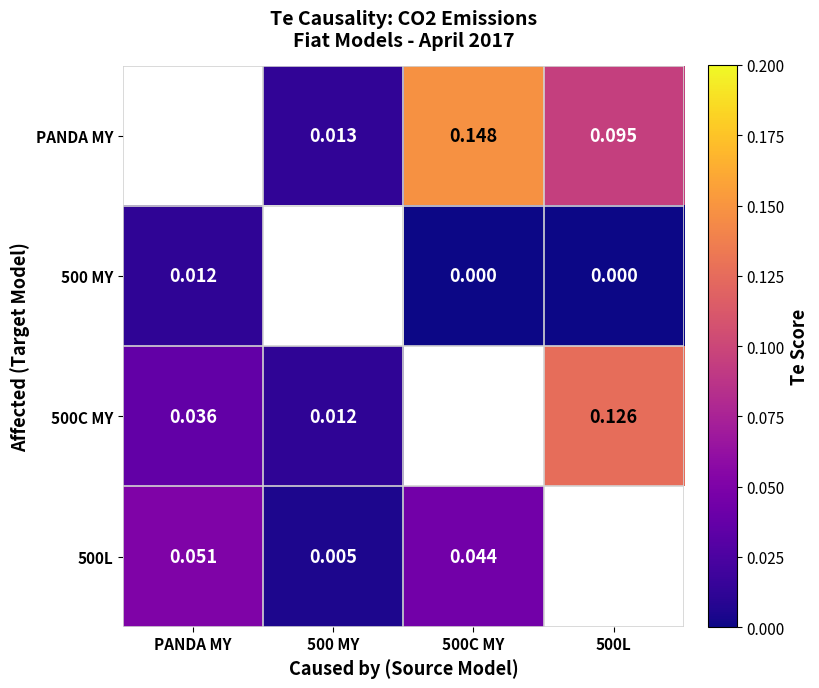

Count the number of categories in the chart.

4